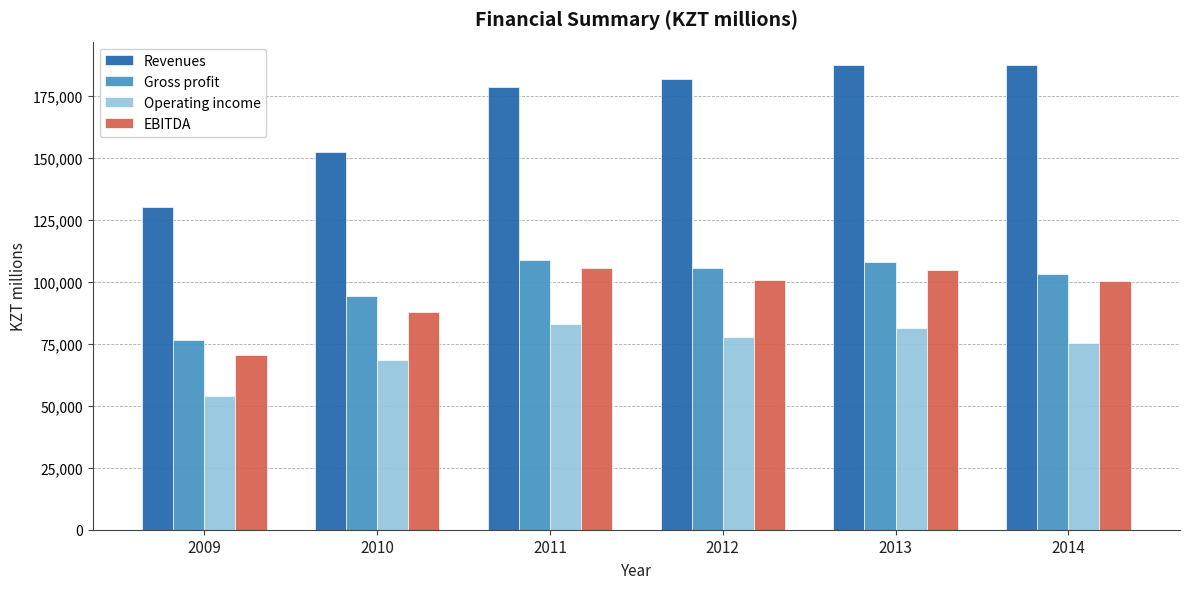

What is the smallest value displayed?

53778.0